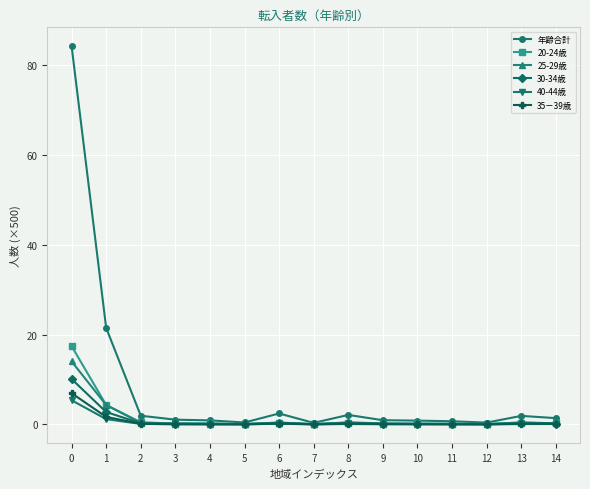

True or false: 35－39歳 has more than 1 points higher than both neighbors.

True